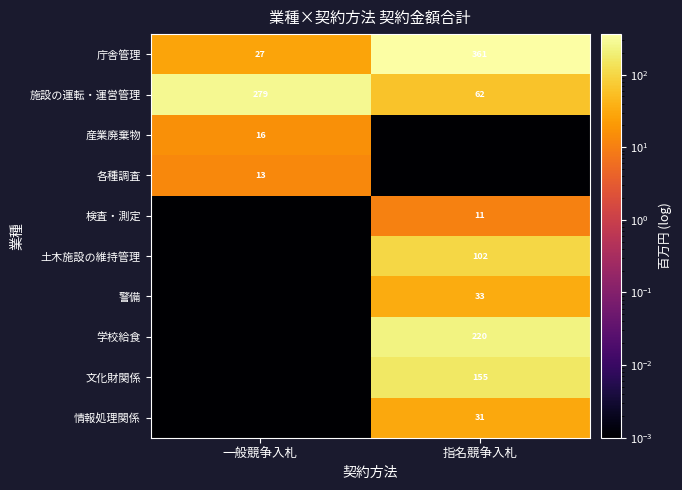

At which category is the sum across all series the highest?

指名競争入札